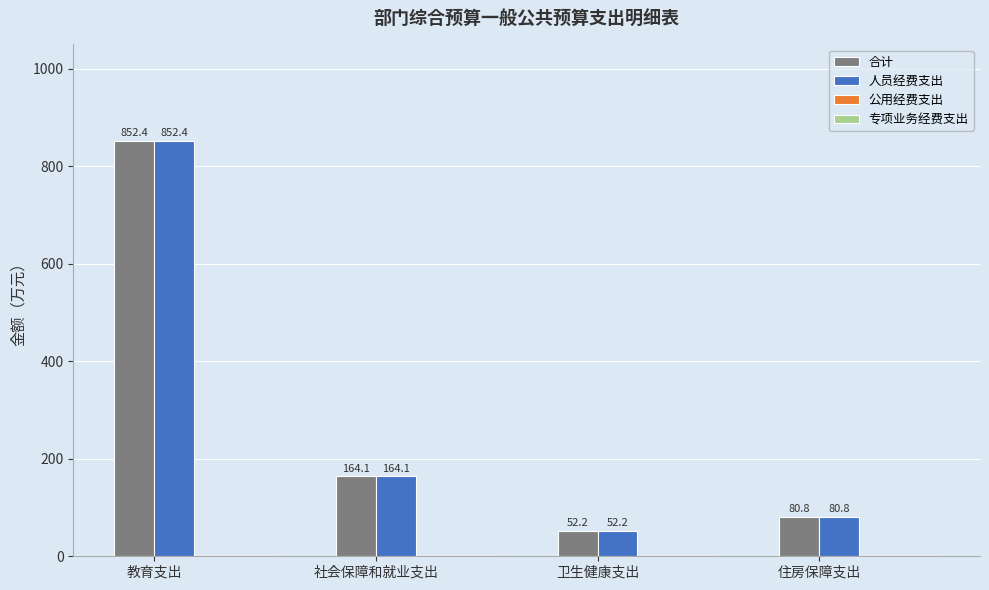

What is the value of the 合计 bar at the 1st from the left?

852.4